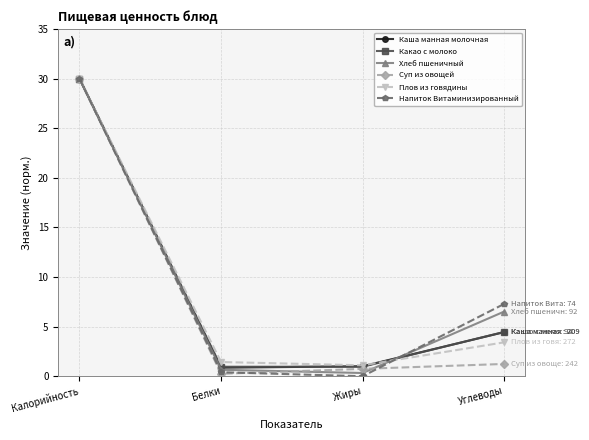

True or false: Напиток Витаминизированный has more than 1 interior local peaks.

False